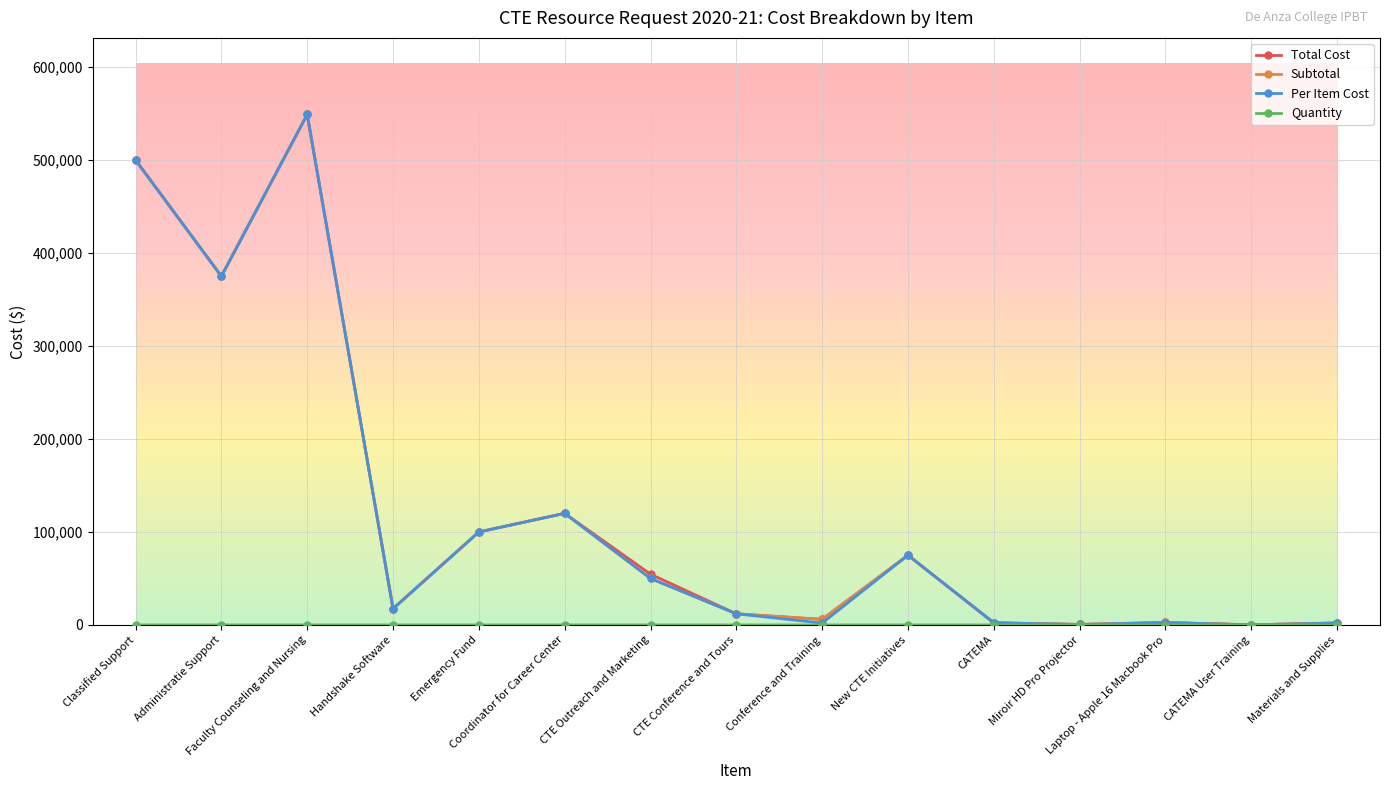

At how many categories does at least one series exceed 346374?

3